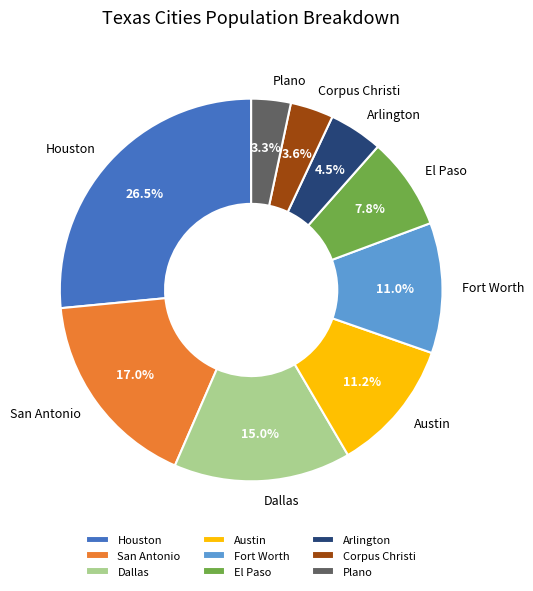

Is the sum of El Paso and Dallas greater than half?

No